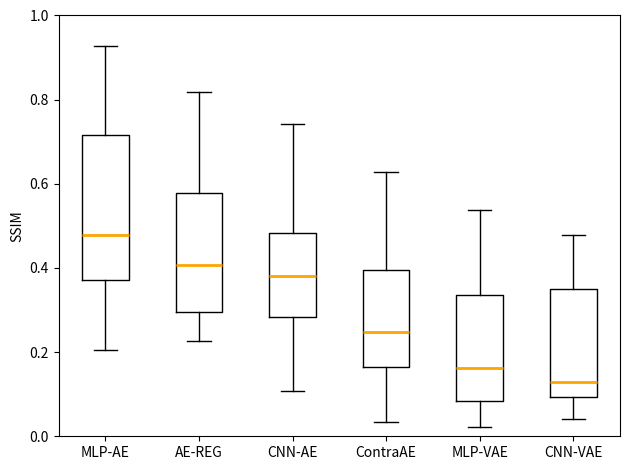

Where does the upper whisker of the box for CNN-VAE end on the y-axis? The values are not printed on the chart, so give them approximately, as read against the axis.

0.48